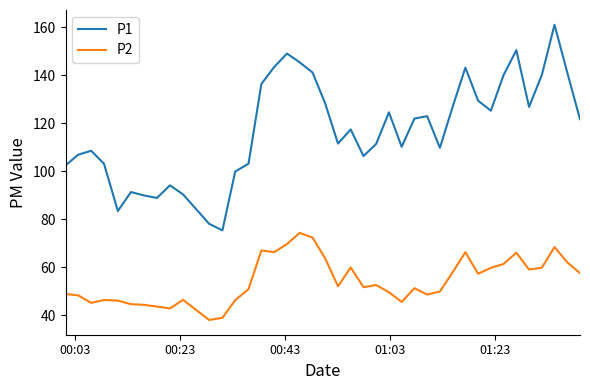

Does the chart display data point markers on the line(s)?

No